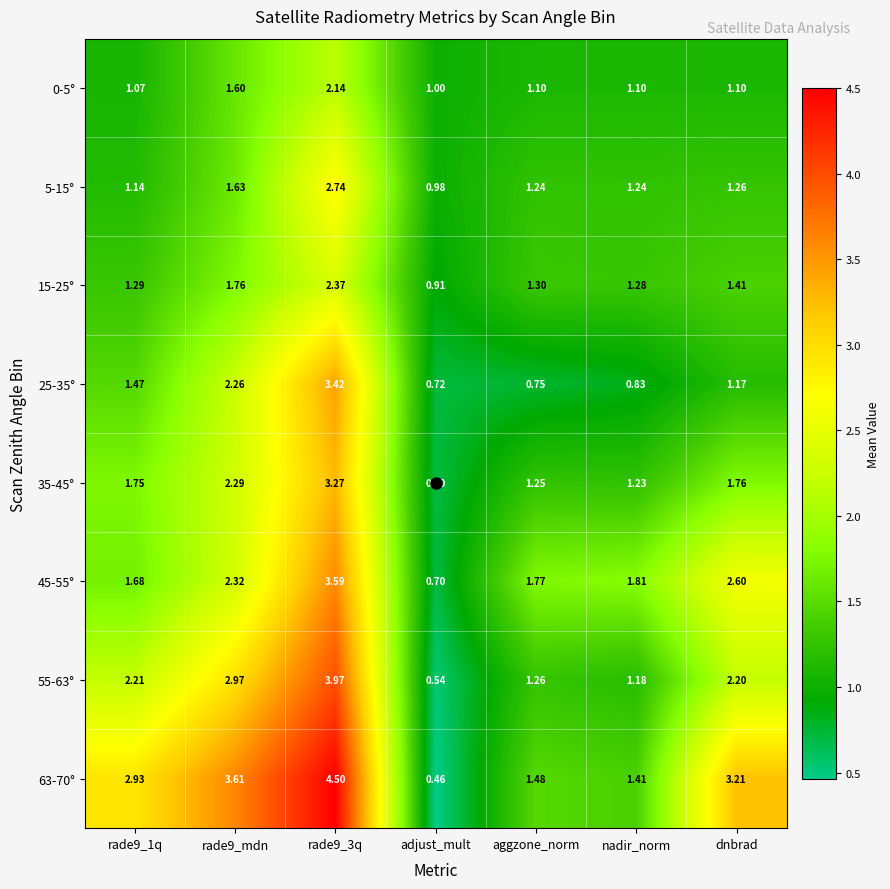

Which category has the lowest value in the 5-15° series?

adjust_mult